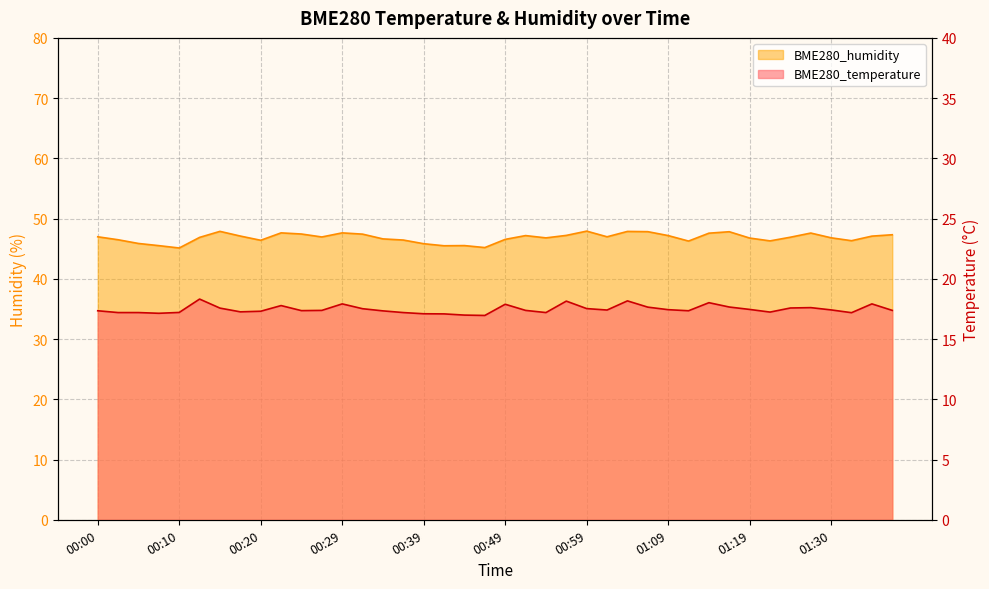

True or false: BME280_temperature has more than 1 interior local peaks.

True